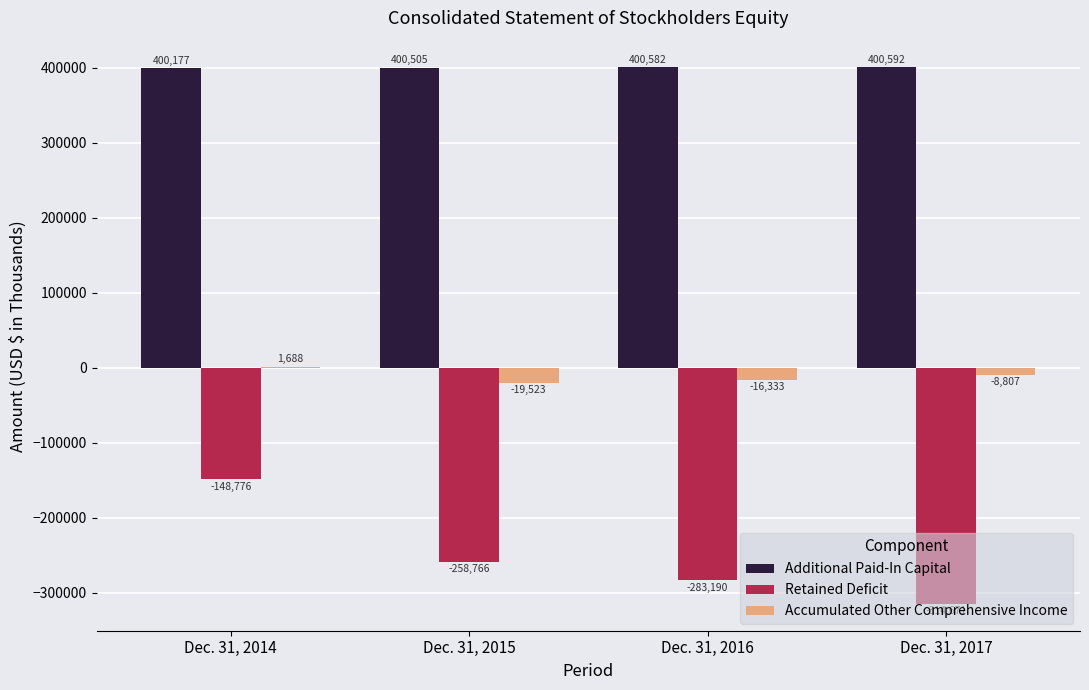

Reading left to right, what are all the values shown in this chart?

Additional Paid-In Capital: 400177	400505	400582	400592
Retained Deficit: -148776	-258766	-283190	-314671
Accumulated Other Comprehensive Income: 1688	-19523	-16333	-8807